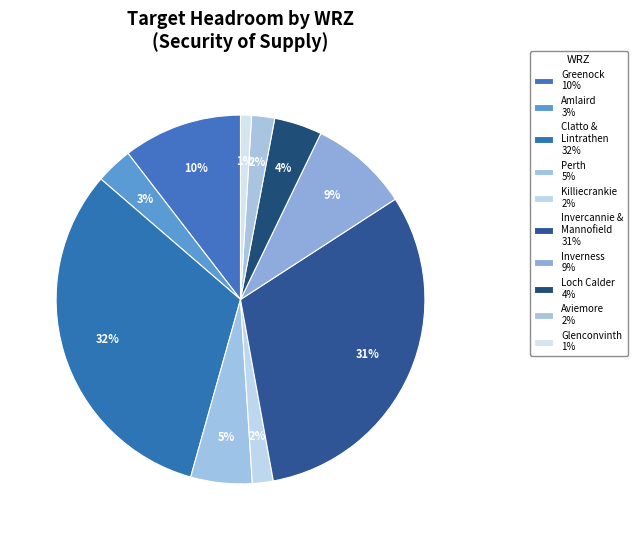

Count the number of slices in the pie.

10